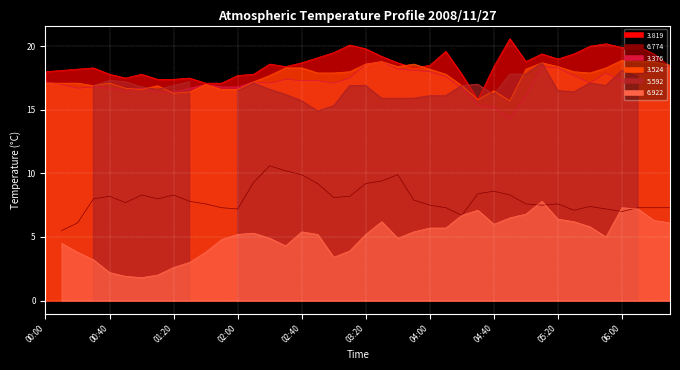

Between 2008/11/27 00:10 and 2008/11/27 06:30, which series saw the biggest shift?

3.376